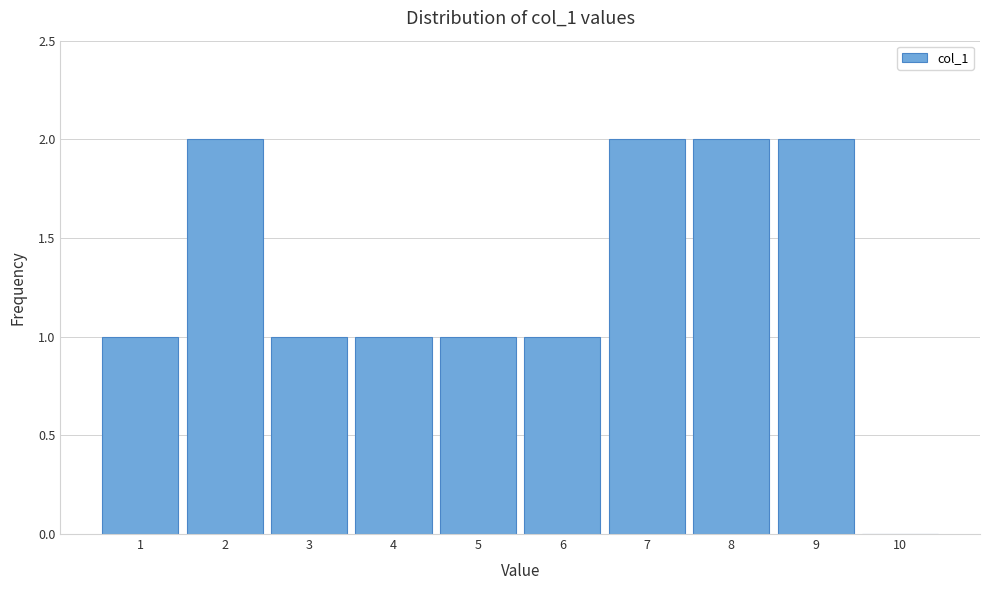

Reading left to right, list every bar in this chart as the range it spans on the x-axis followed by its height. The values are not printed on the chart, so give them approximately, as read against the axis.

0.5 to 1.5: 1
1.5 to 2.5: 2
2.5 to 3.5: 1
3.5 to 4.5: 1
4.5 to 5.5: 1
5.5 to 6.5: 1
6.5 to 7.5: 2
7.5 to 8.5: 2
8.5 to 9.5: 2
9.5 to 10.5: 0